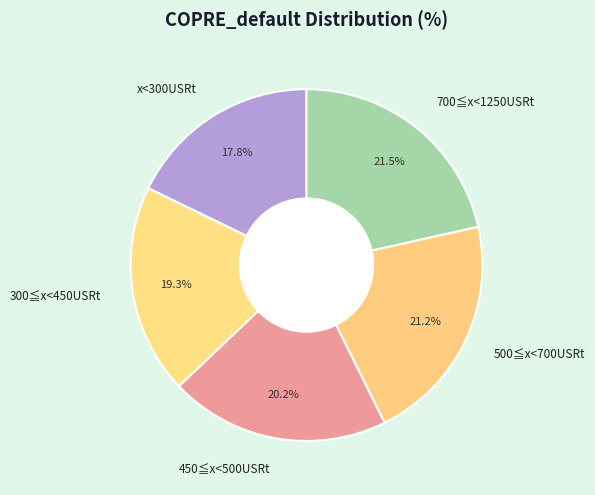

Which slice is the smallest?

x<300USRt